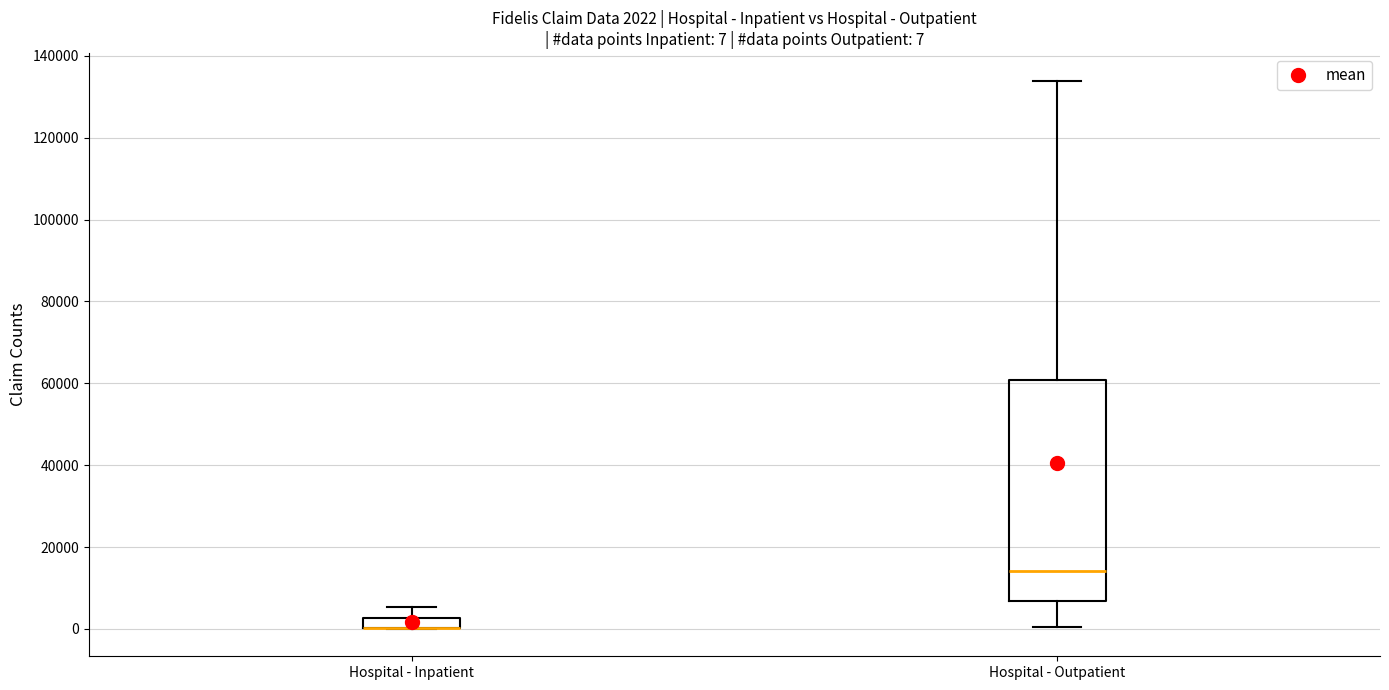

Comparing the boxes themselves (not the whiskers), which one is the tallest?

Hospital - Outpatient